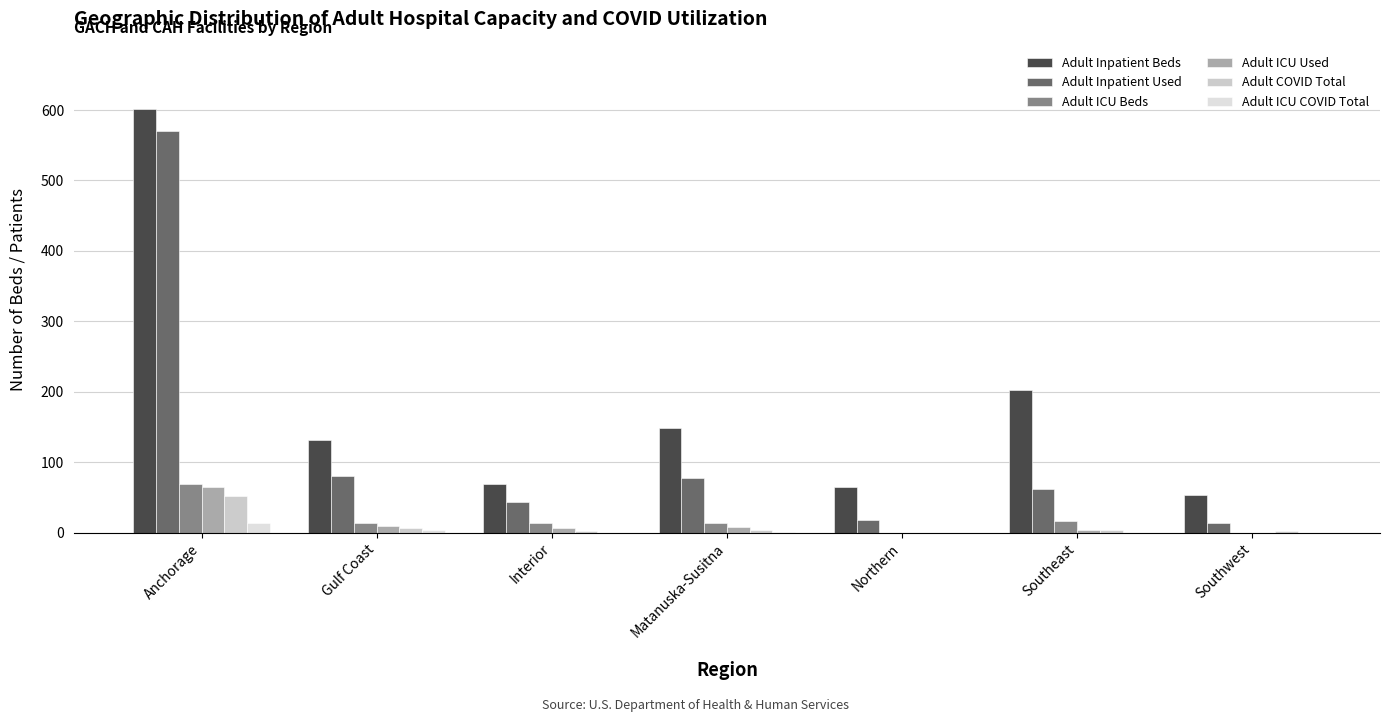

The value of Adult Inpatient Used at Southeast is 62. True or false?

True